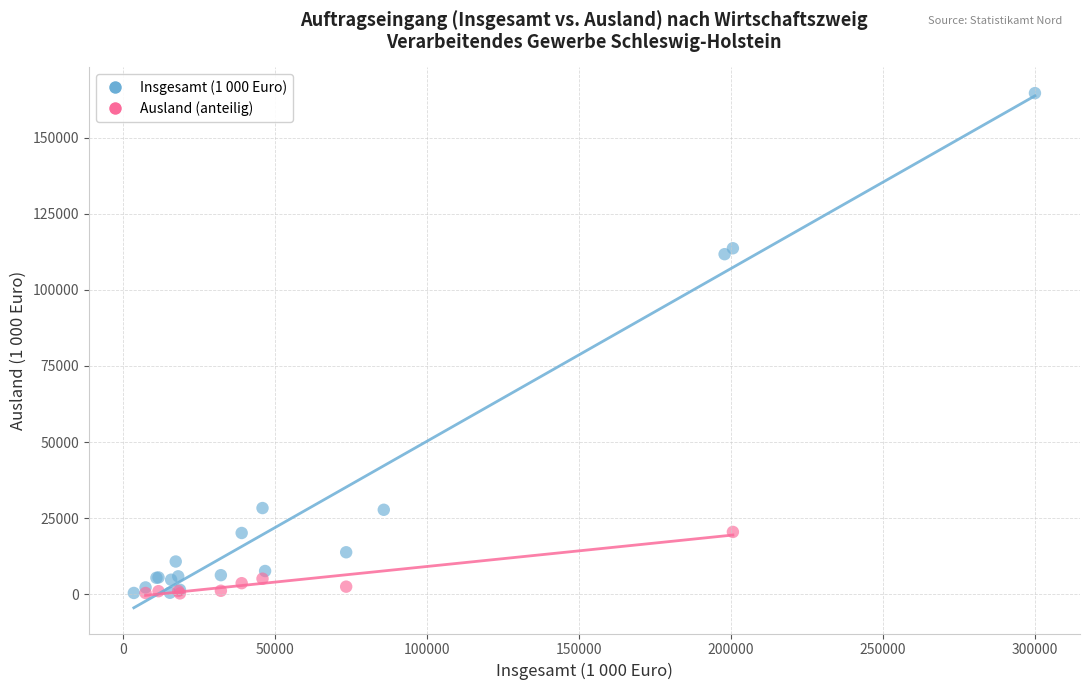

Which series has the widest spread of Y values?

Insgesamt (1 000 Euro)